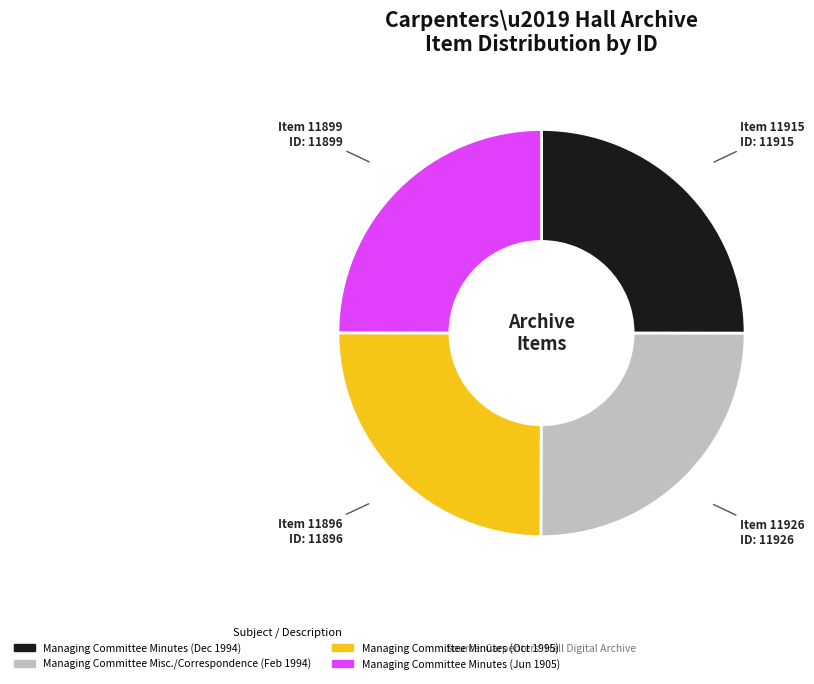

Does any single category account for the majority?

No